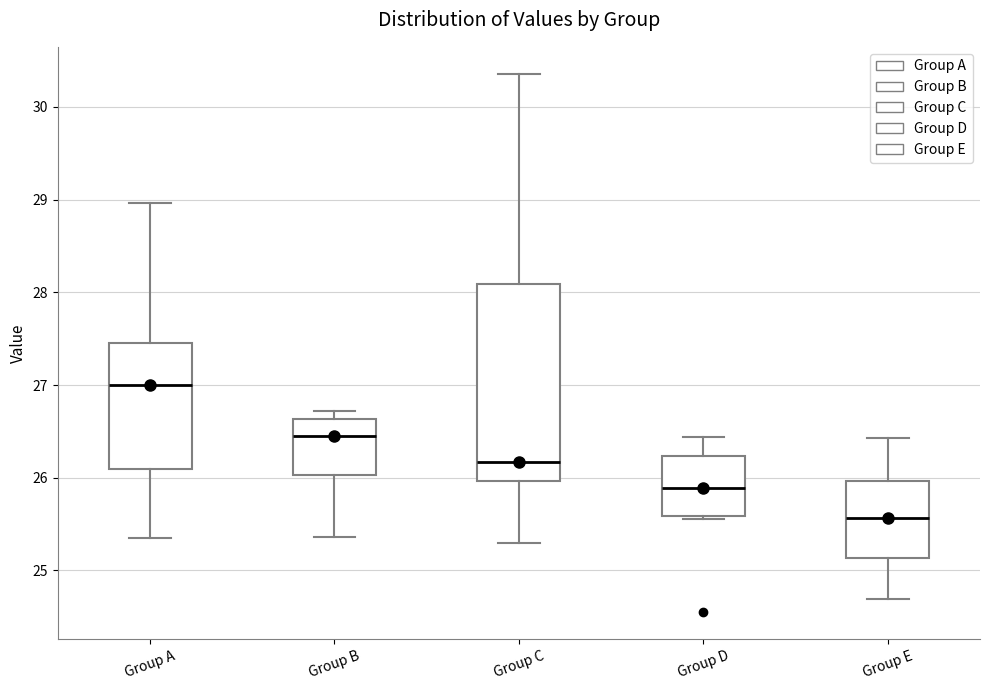

Comparing the boxes themselves (not the whiskers), which one is the tallest?

Group C